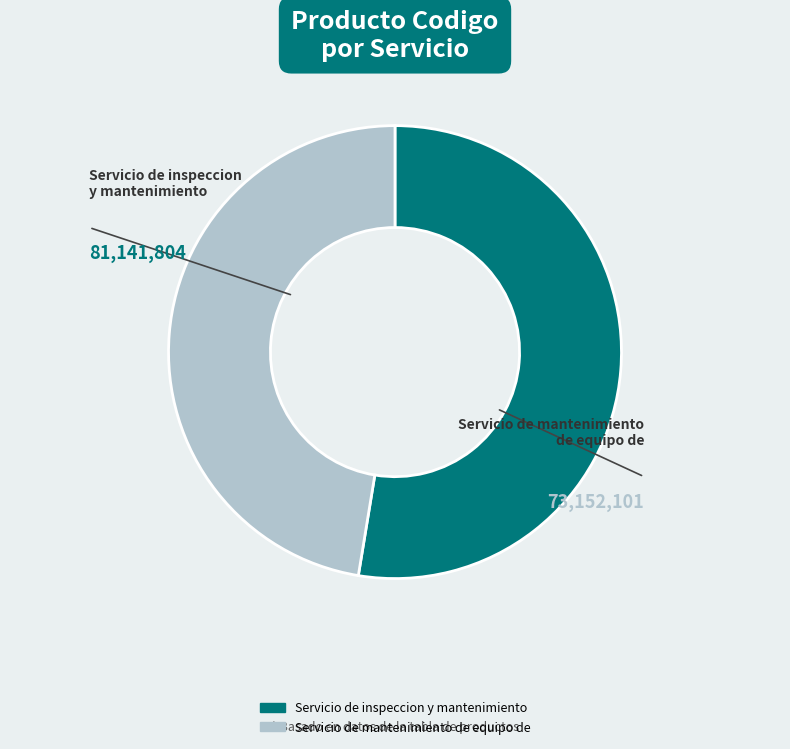

Do Servicio de inspeccion y mantenimiento and Servicio de mantenimiento de equipo de together represent more than half of the pie?

Yes